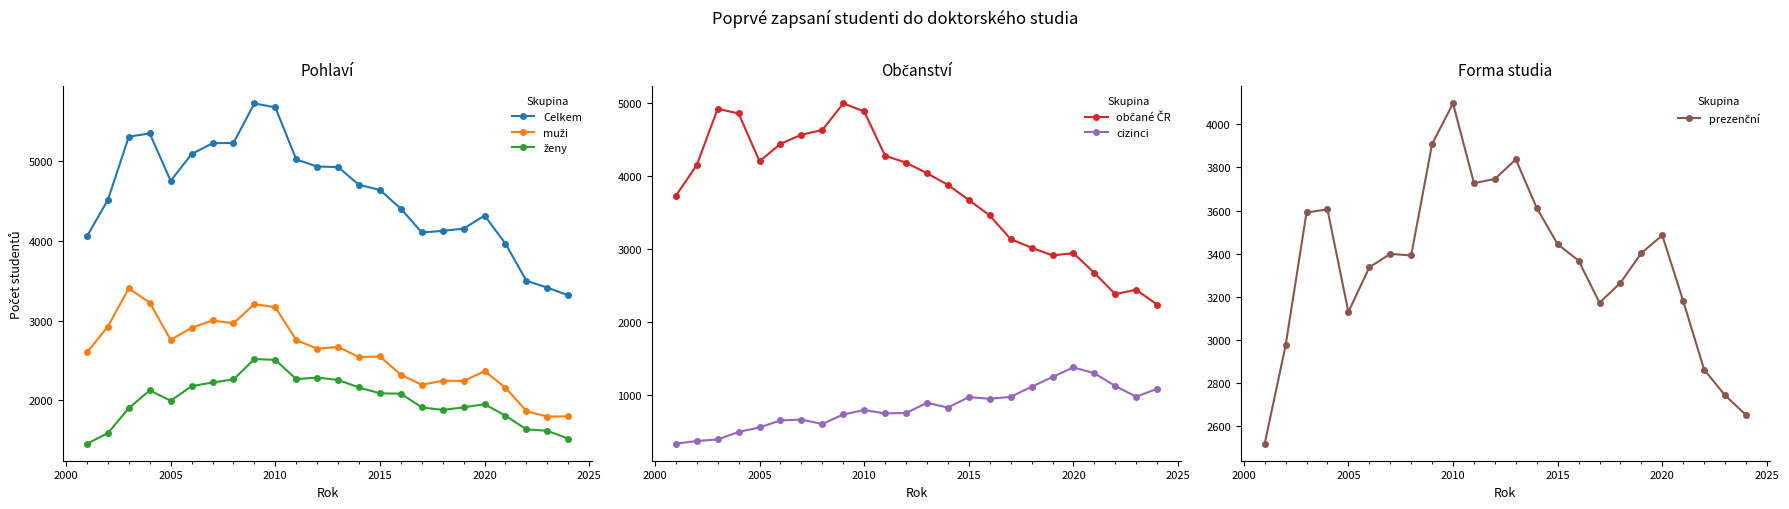

At how many categories does at least one series exceed 3325?

23